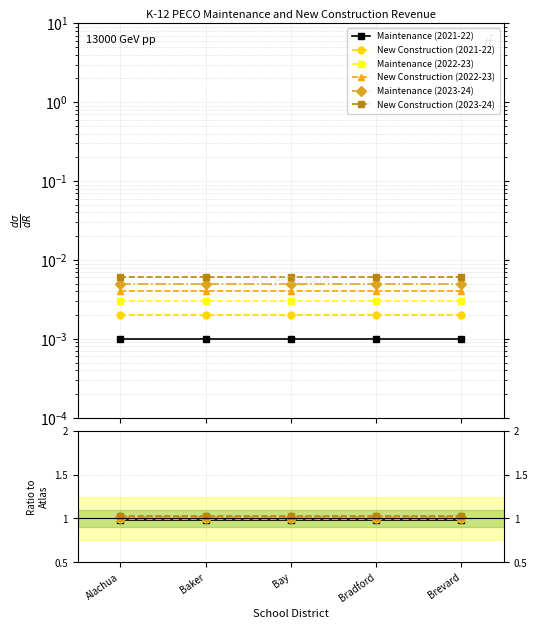

True or false: New Construction (2023-24) has more than 0 points higher than both neighbors.

False